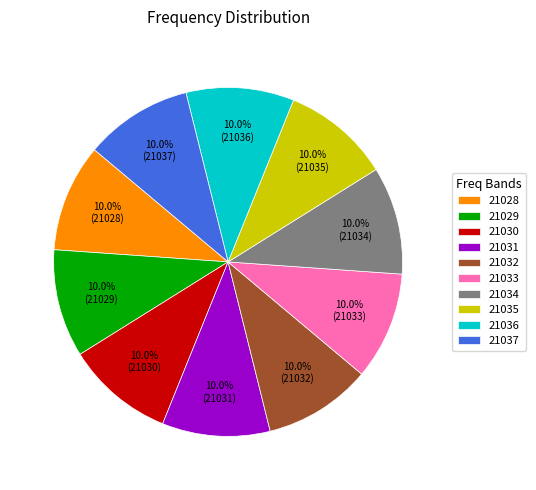

The 21033 slice represents 16% of the pie. True or false?

False